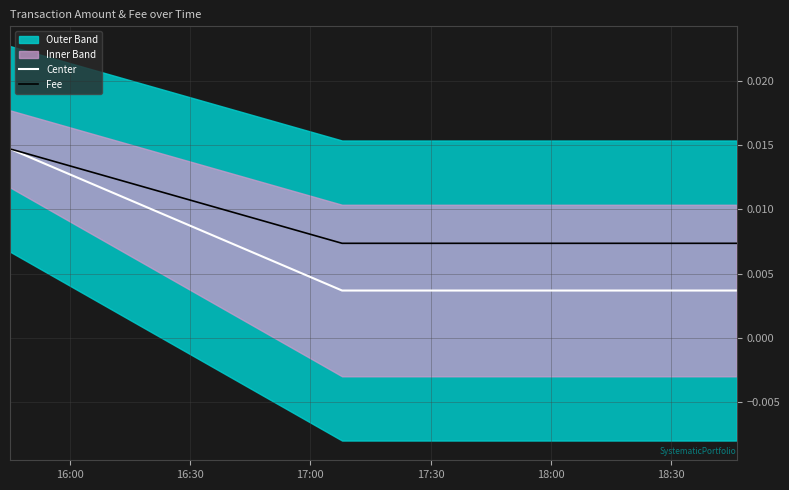

What is the label of the 2nd point from the left?

16:30